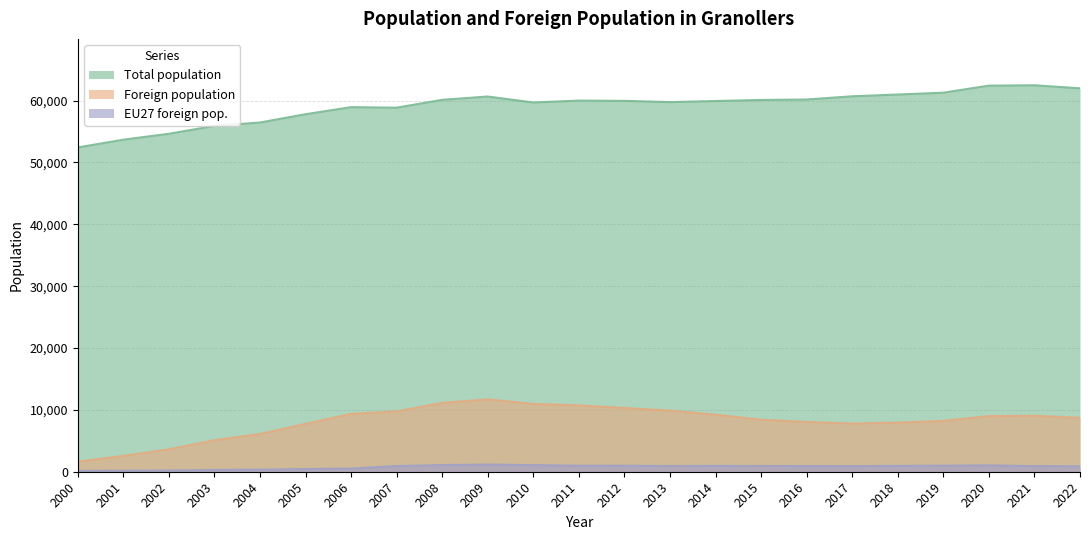

Rank the series at 2011 from lowest to highest value.

EU27 foreign pop., Foreign population, Total population